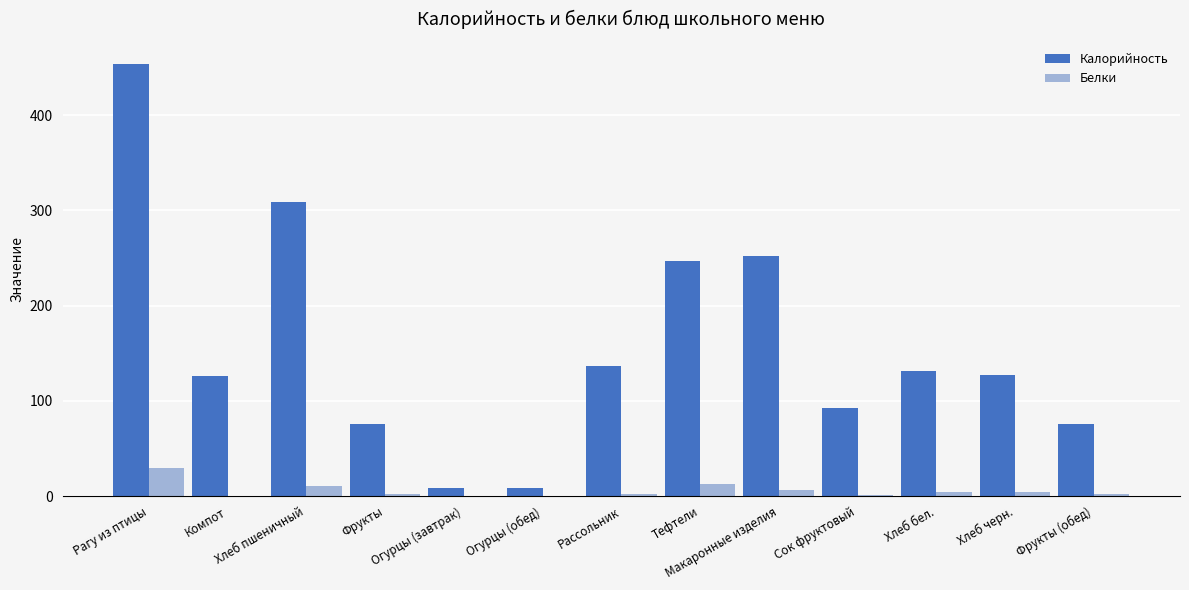

At which label does Калорийность reach its peak?

Рагу из птицы